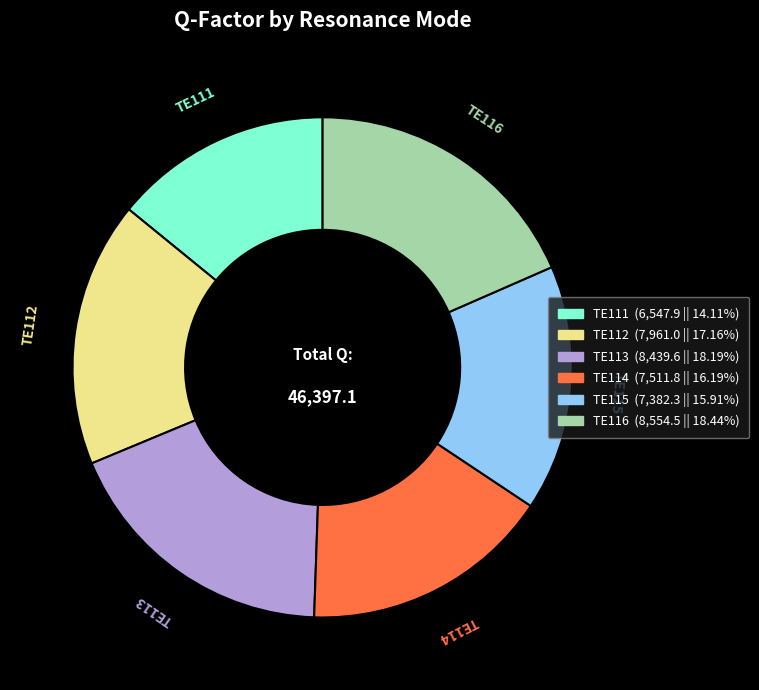

Combined, do TE112 and TE115 account for over 50%?

No